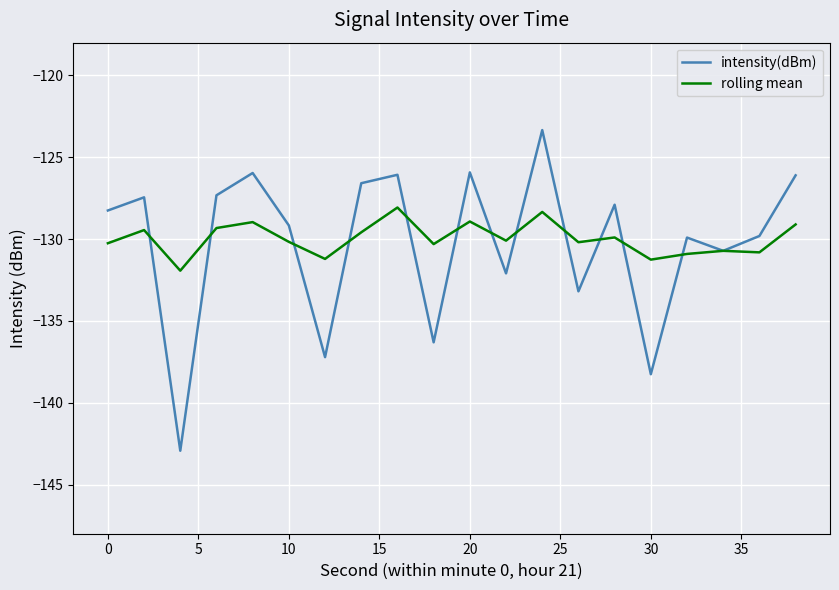

Which series has the largest range (max minus min)?

intensity(dBm)